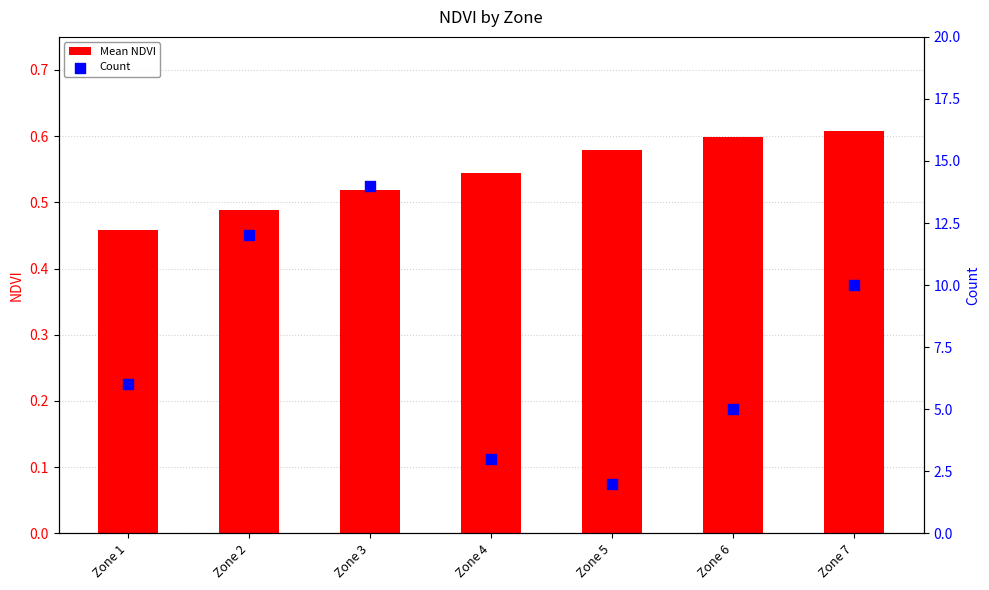

Which series has the largest total across all categories?

Count